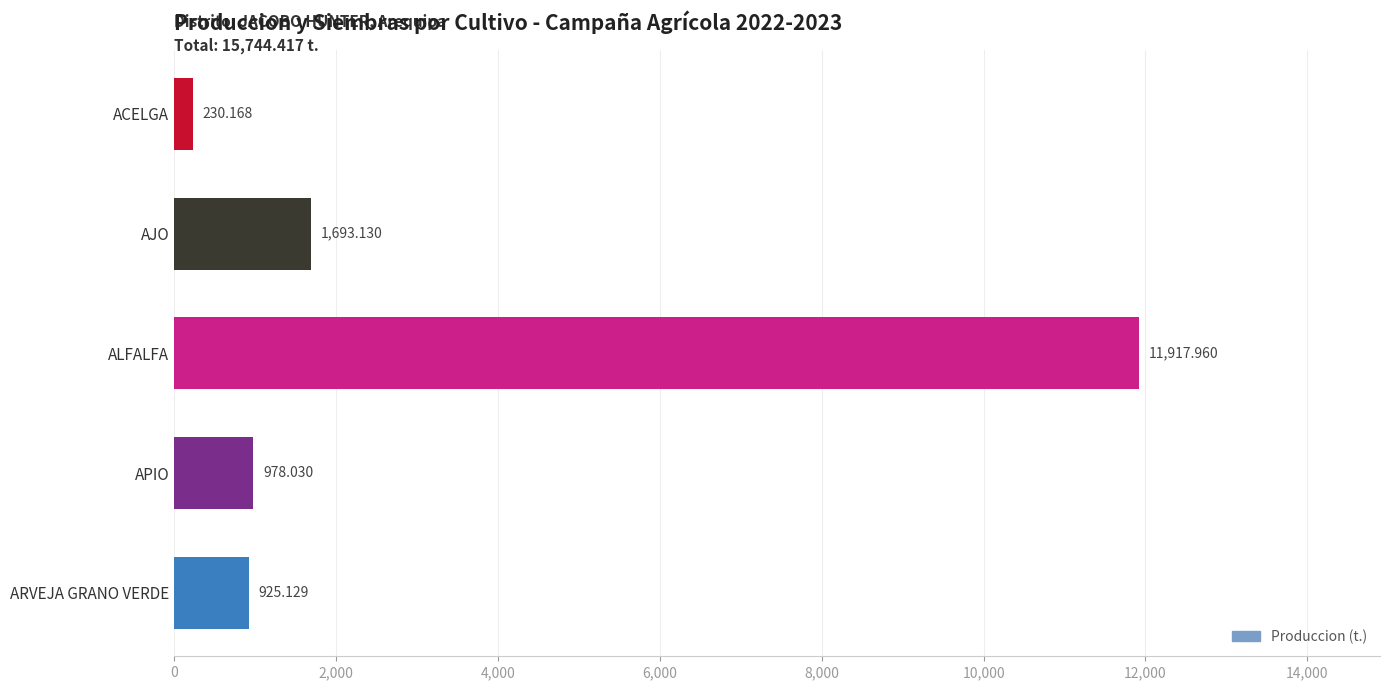

List the labels in order of value, largest first.

ALFALFA, AJO, APIO, ARVEJA GRANO VERDE, ACELGA